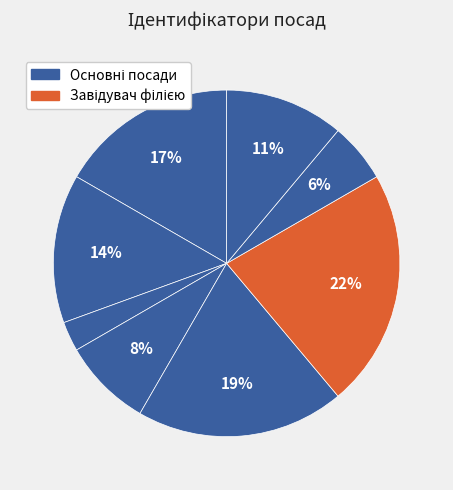

To the nearest percent, what is the difference between the largest and smallest slice percentages?

19%